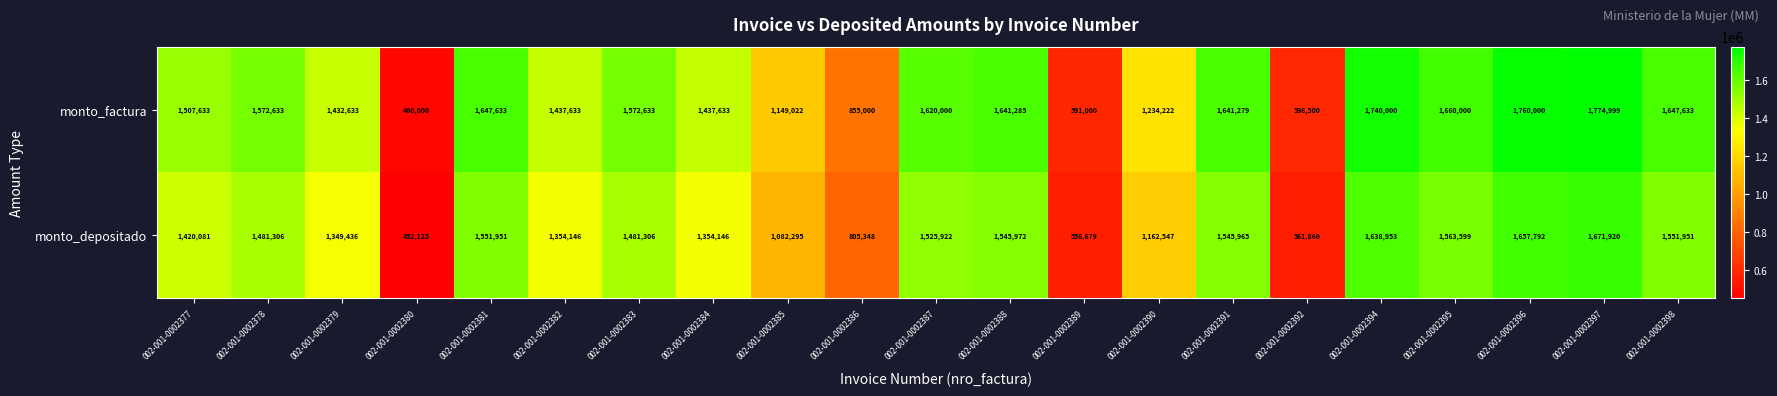

The monto_factura series shows 1139231 at 002-001-0002397. True or false?

False